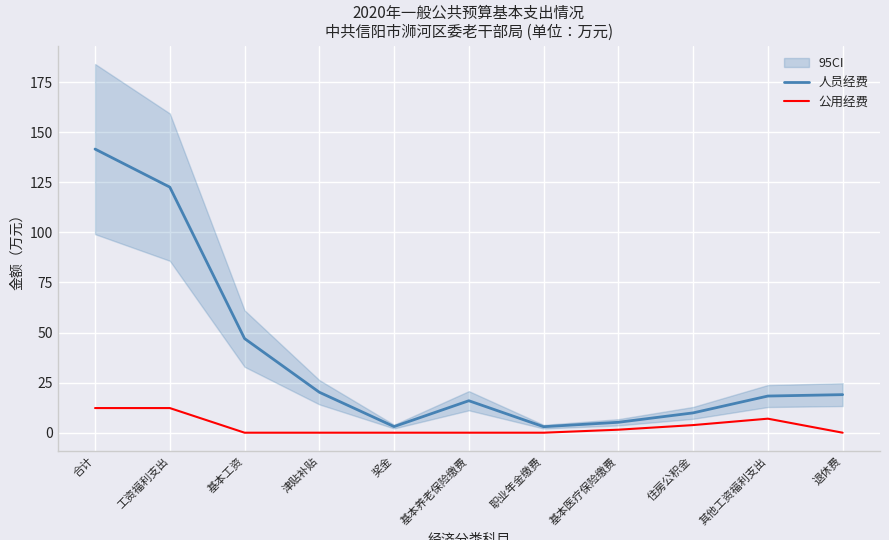

True or false: 公用经费 and 人员经费 intersect in this chart.

False